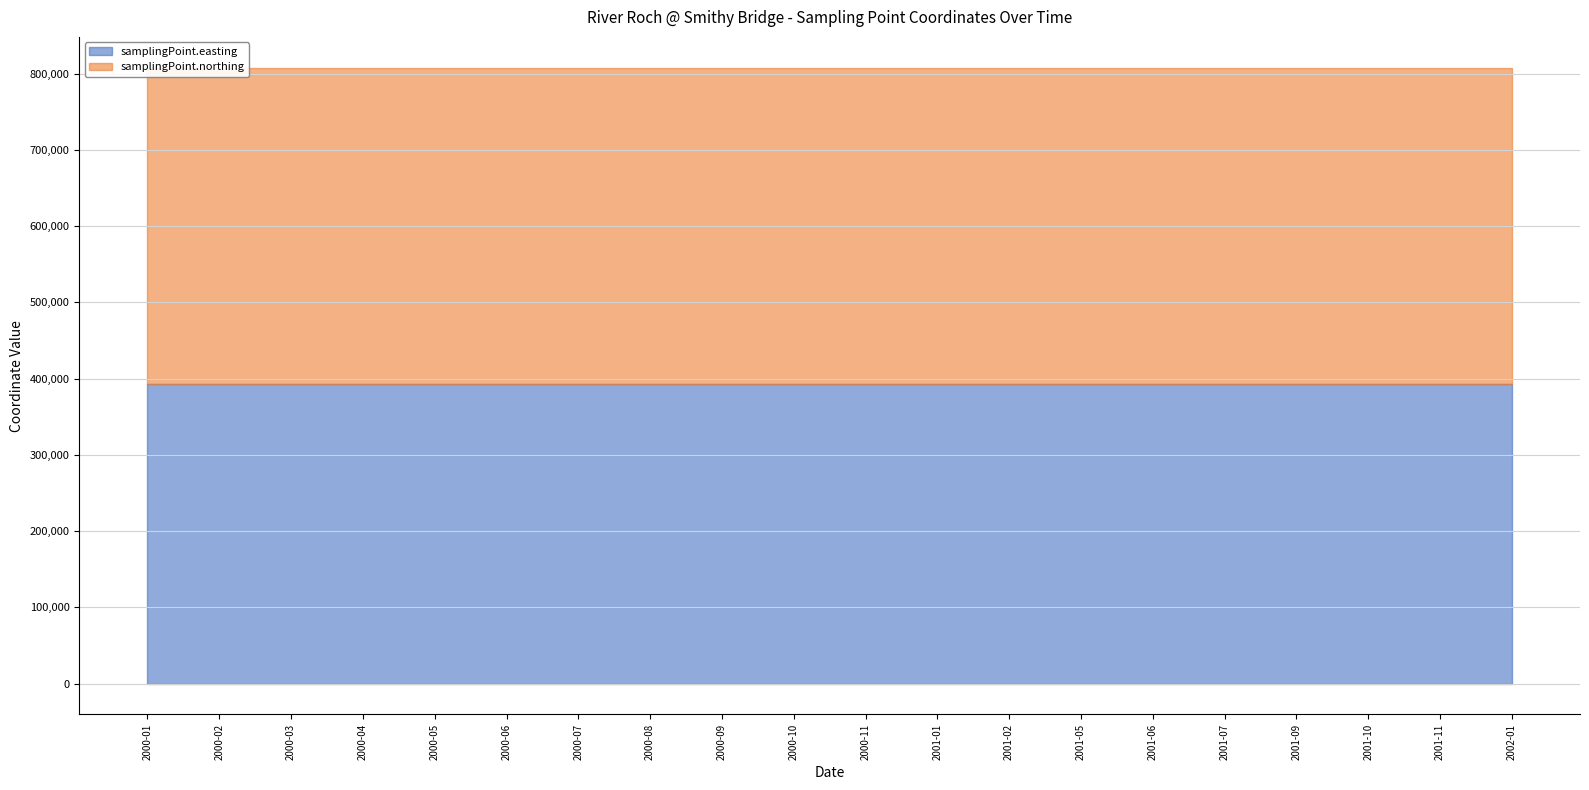

At which category is the sum across all series the highest?

2000-01